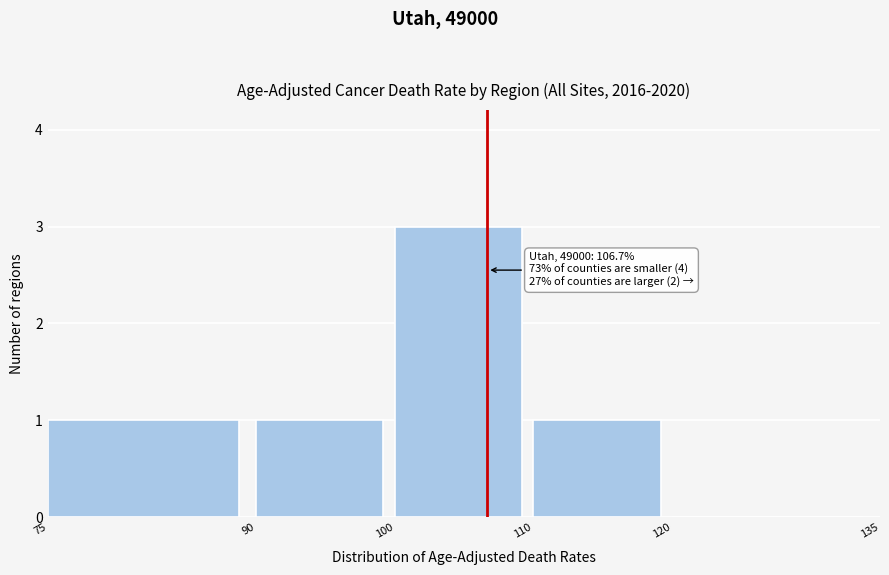

Over which range of the x-axis is the bar tallest?

100 to 110